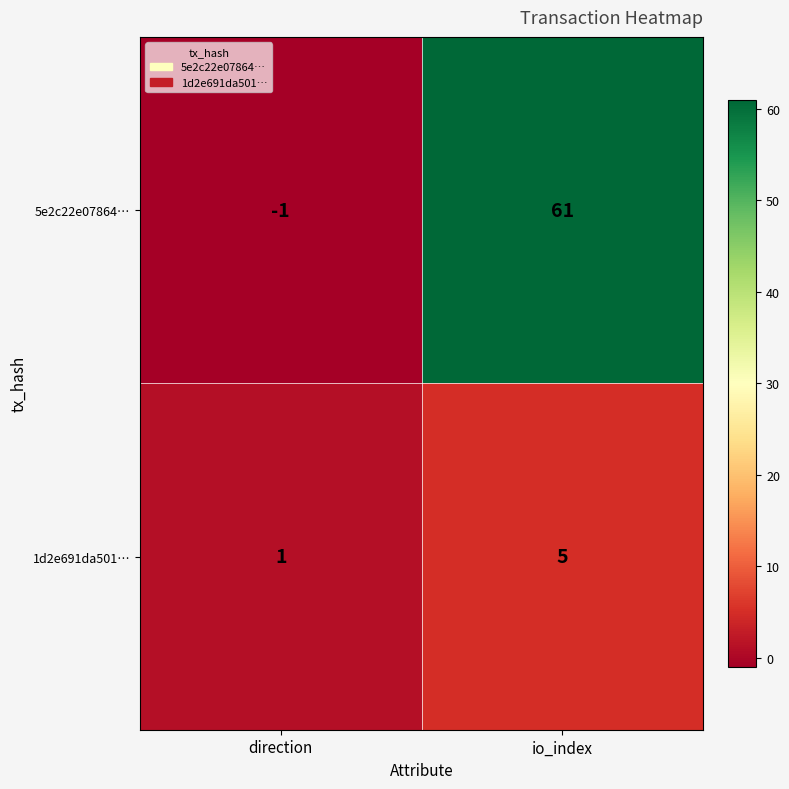

At which category is the sum across all series the highest?

io_index